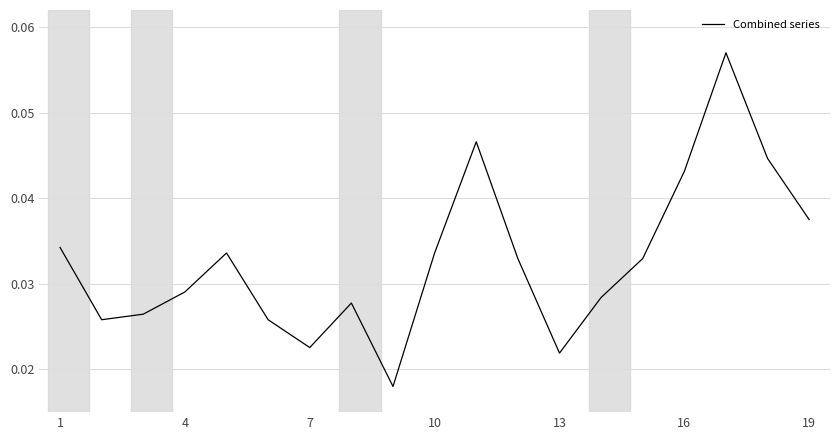

How many lines are shown in the chart?

1